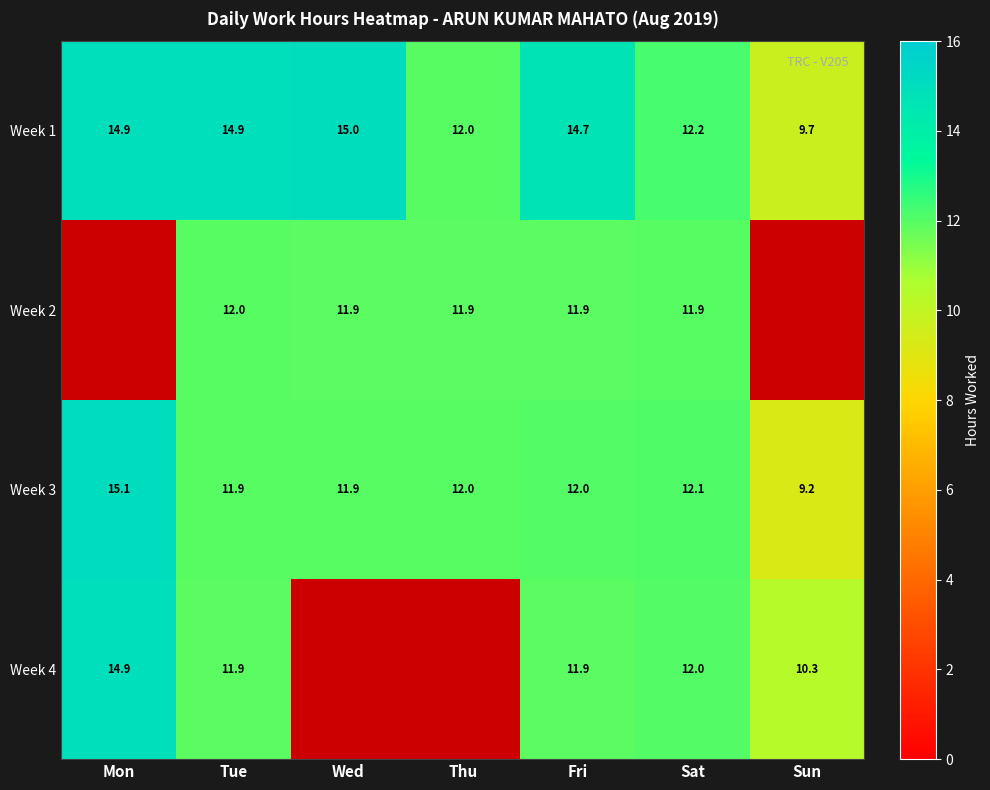

What is the spread (max minus min) of values at Fri?

2.8